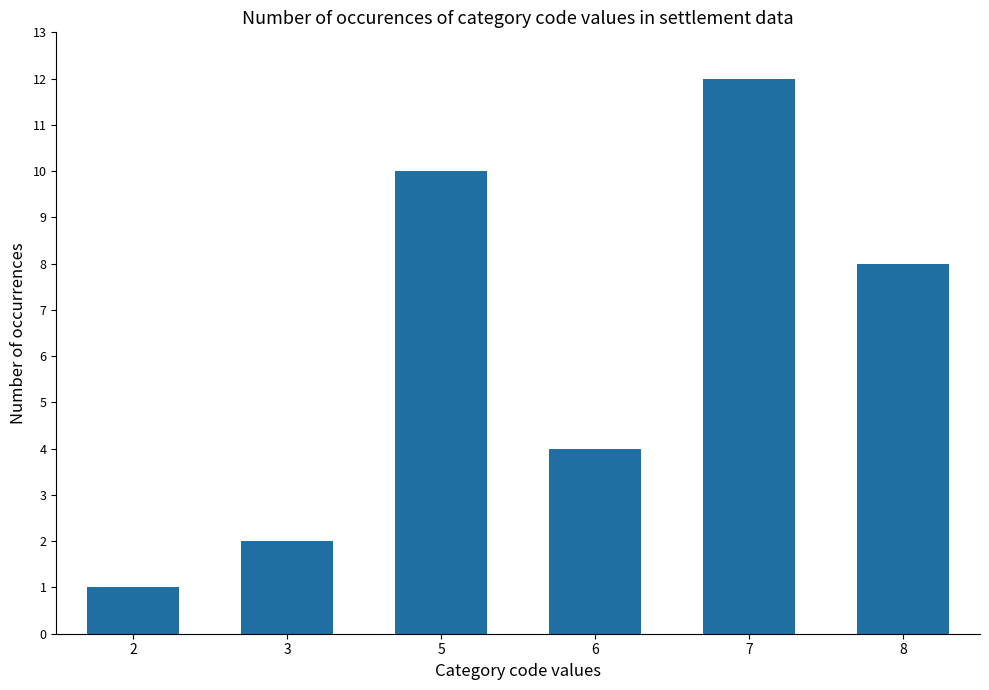

Between 8 and 3, which is larger?

8